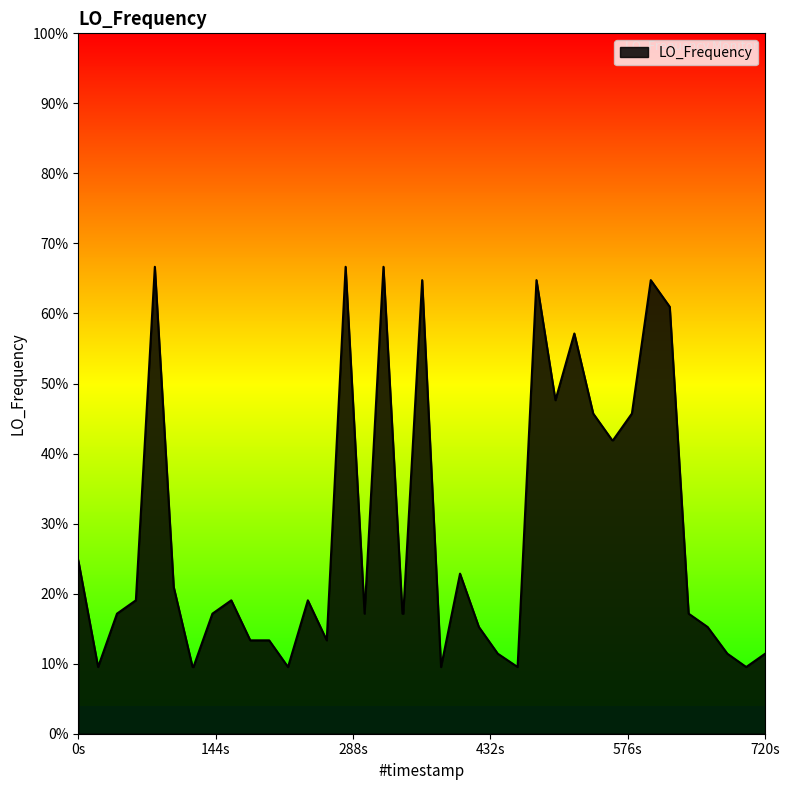

How many points are lower than both their immediate neighbors (excluding endpoints)?

8